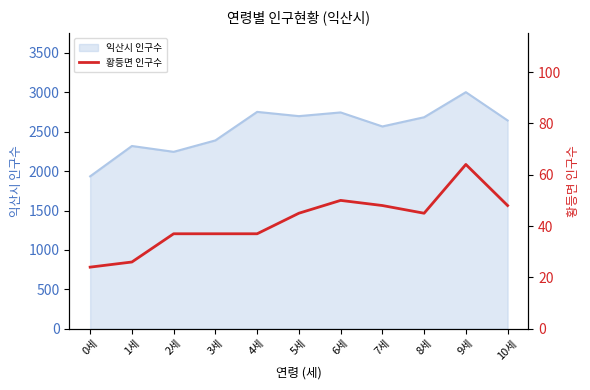

At which label does 익산시 인구수 reach its minimum?

0세